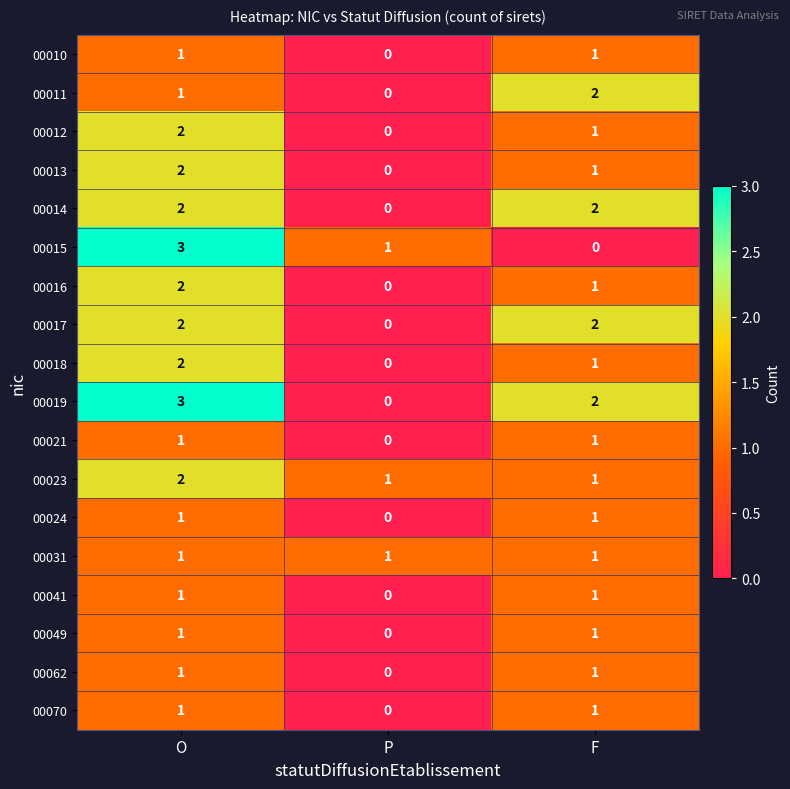

Which series has the largest total across all categories?

00019